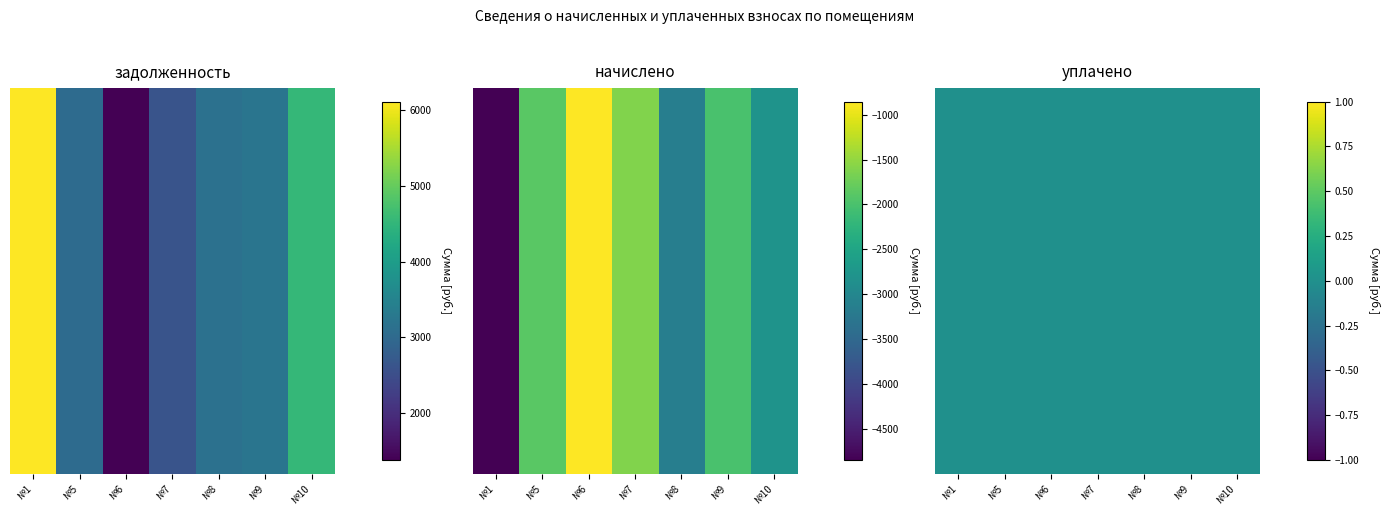

True or false: начислено has a value of -2882.1 at №7.

False